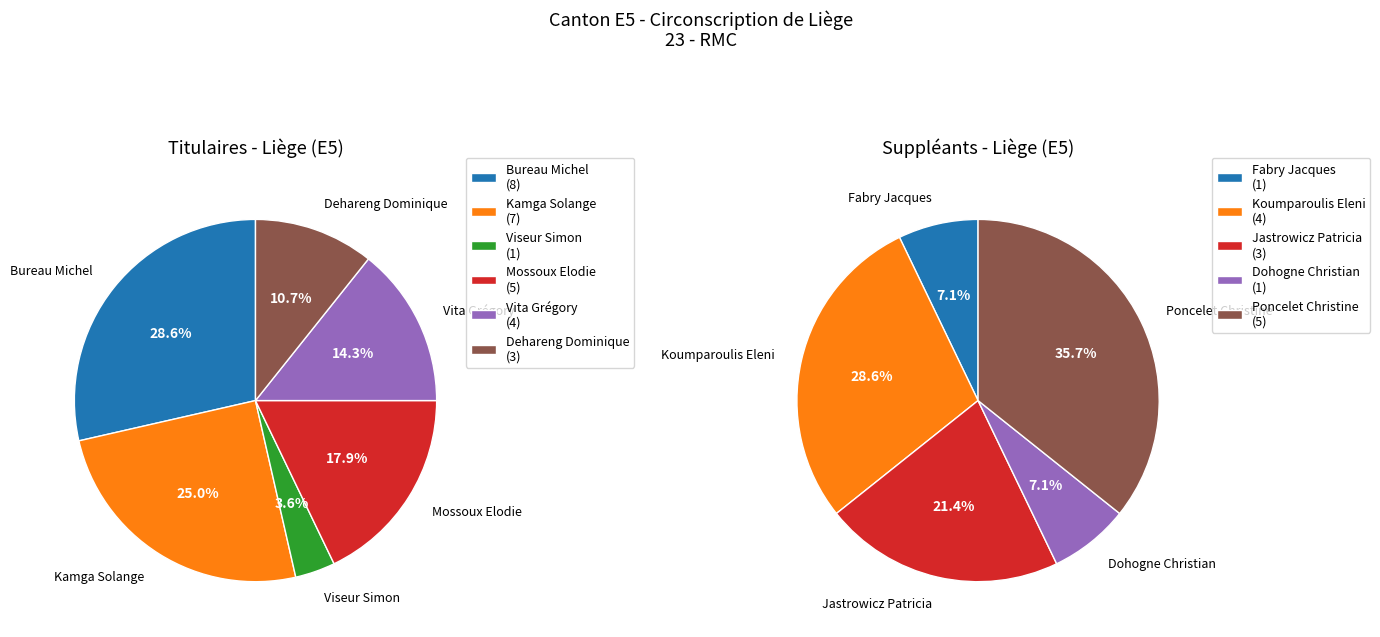

Rank the series at Vita Grégory from highest to lowest value.

Titulaires, Suppléants